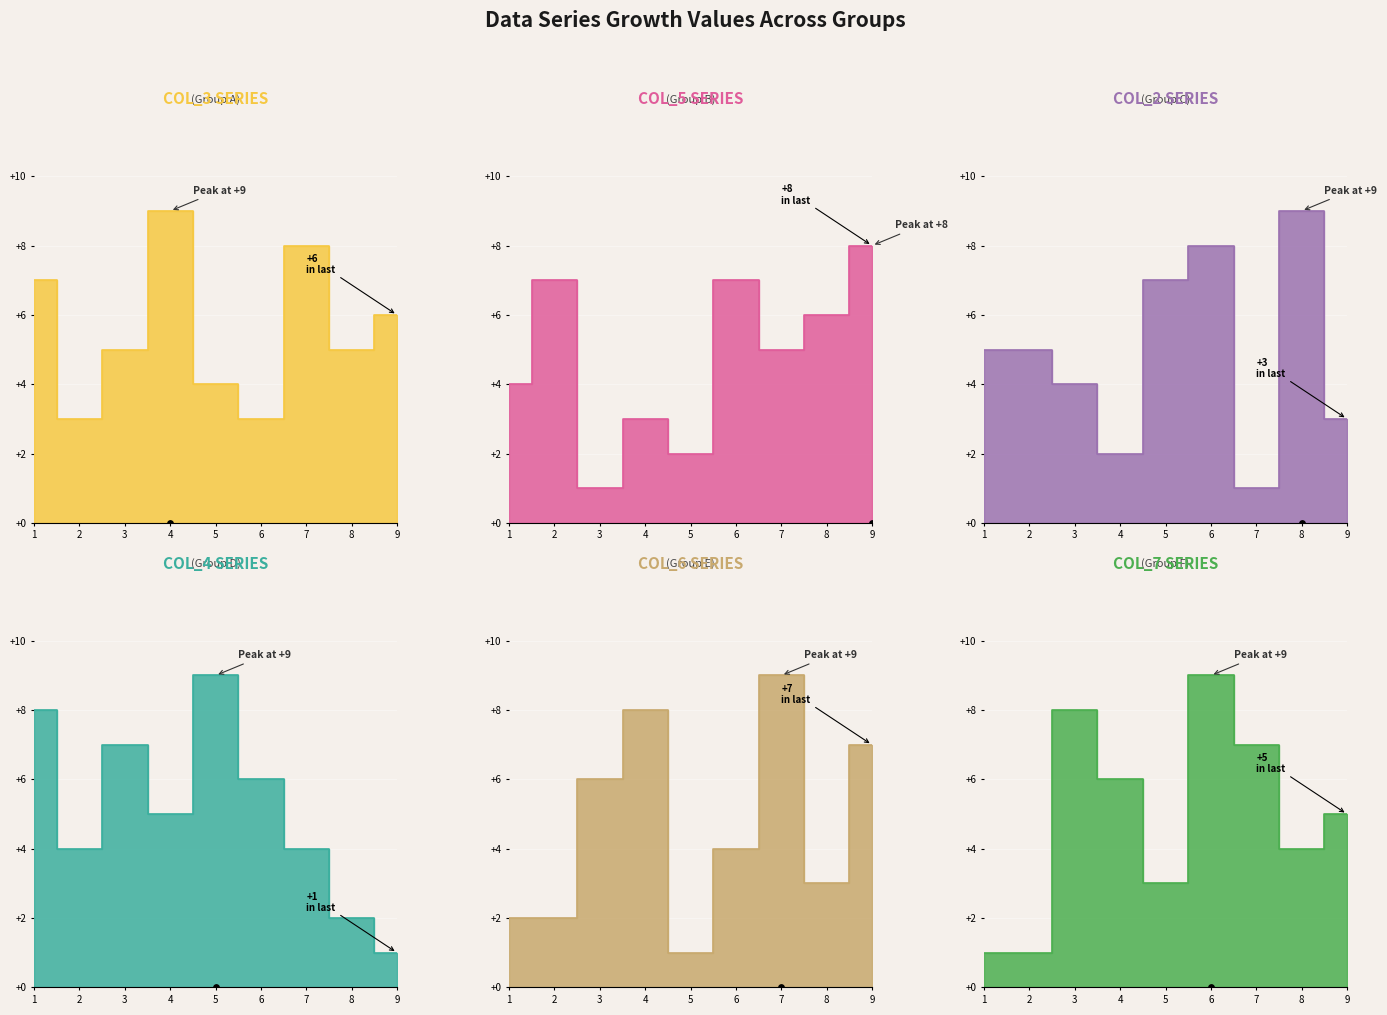

At how many categories does at least one series exceed 3?

9